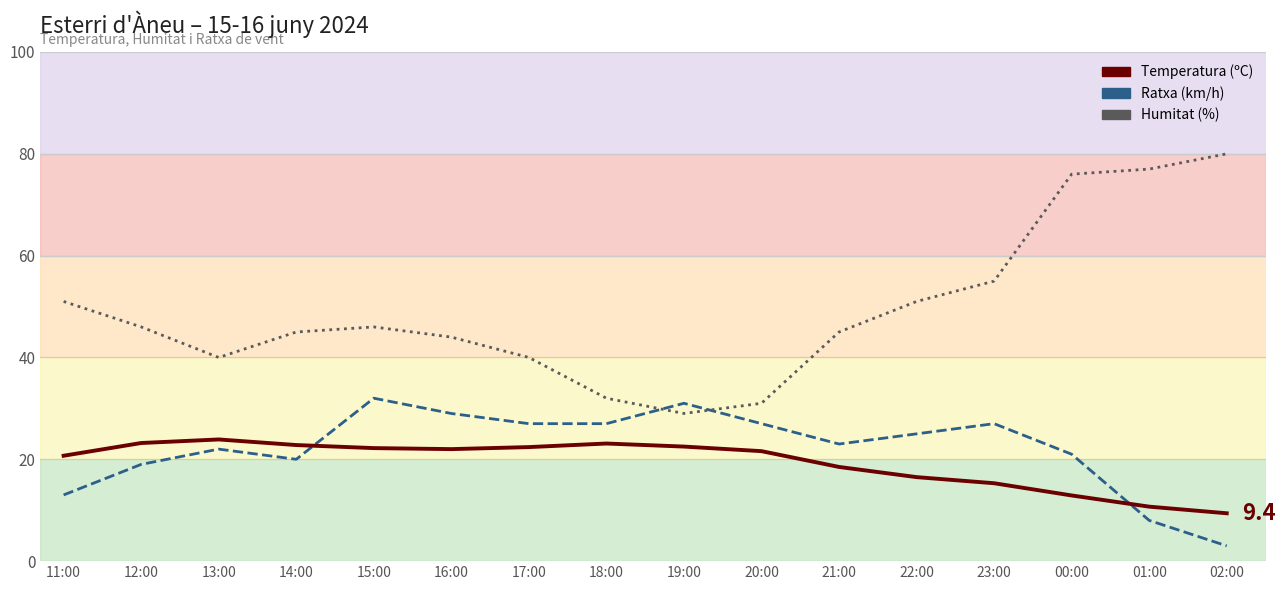

How many data points in Temperatura (ºC) are above 22?

7